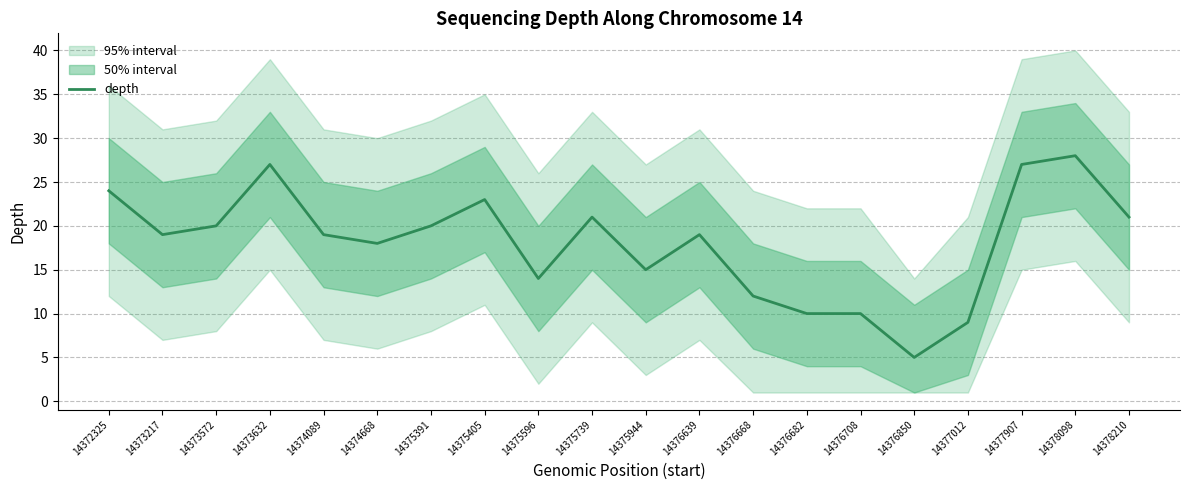

Rank the categories by value from lowest to highest.

14376850, 14377012, 14376682, 14376708, 14376668, 14375596, 14375944, 14374668, 14373217, 14374089, 14376639, 14373572, 14375391, 14375739, 14378210, 14375405, 14372325, 14373632, 14377907, 14378098